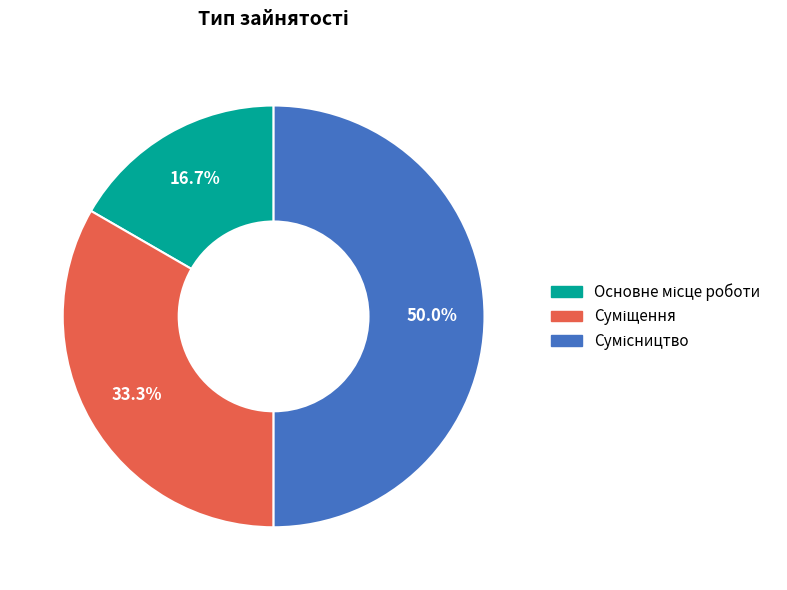

How many segments does this pie chart have?

3